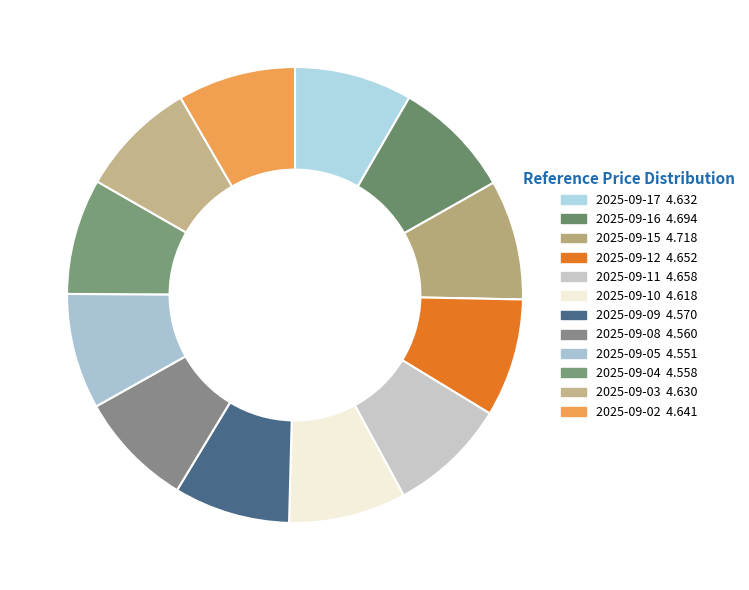

How many slices are in this pie chart?

12